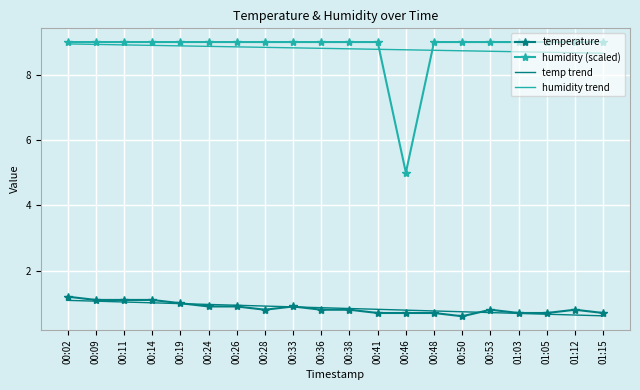

The temp trend series shows 1.4 at 00:36. True or false?

False